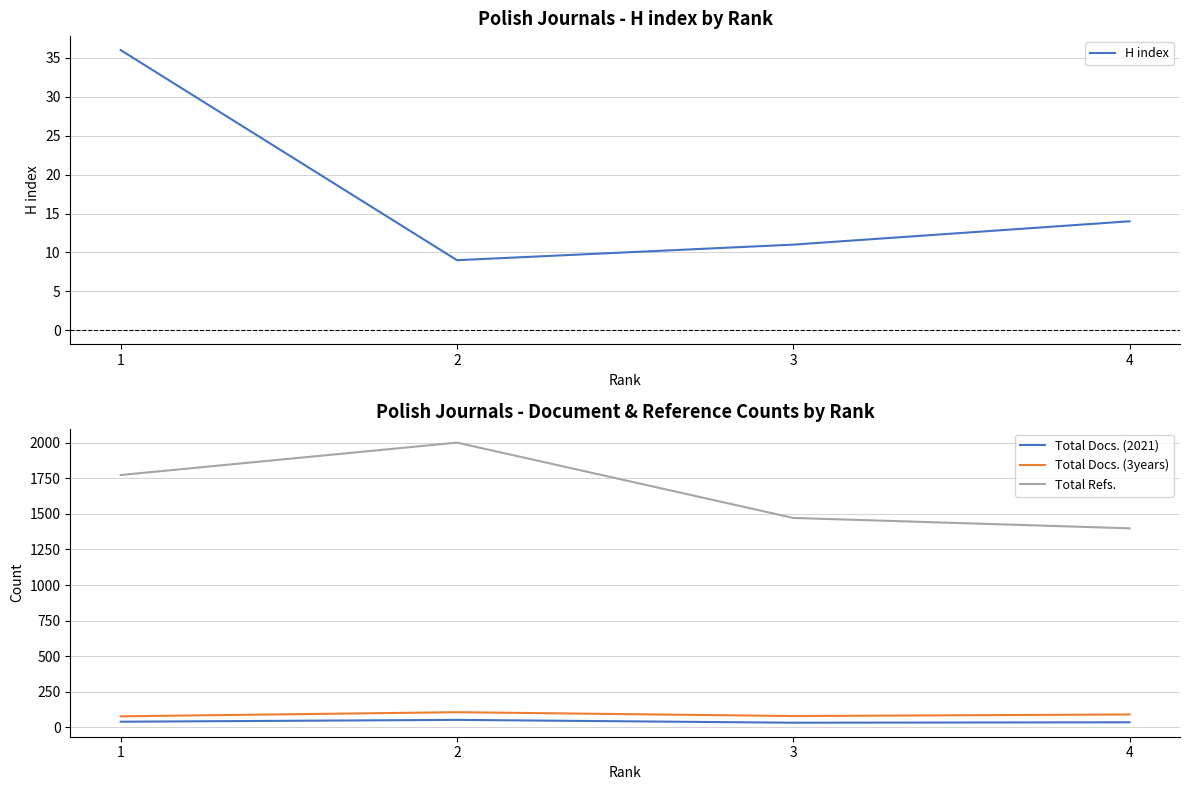

True or false: Total Docs. (2021) and Total Refs. cross at least once.

False